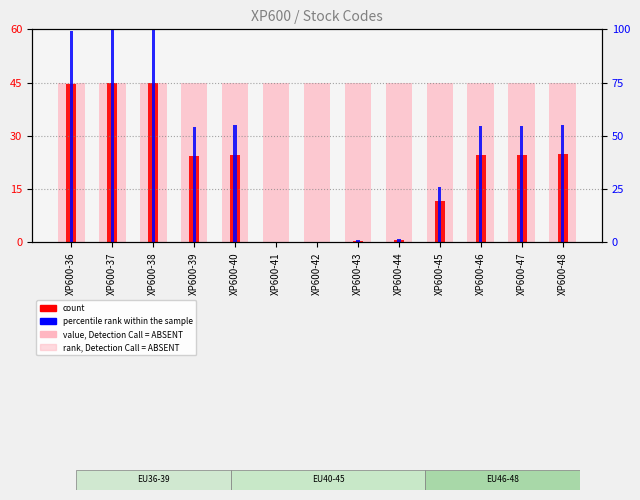

At which category is the sum across all series the highest?

XP600-38